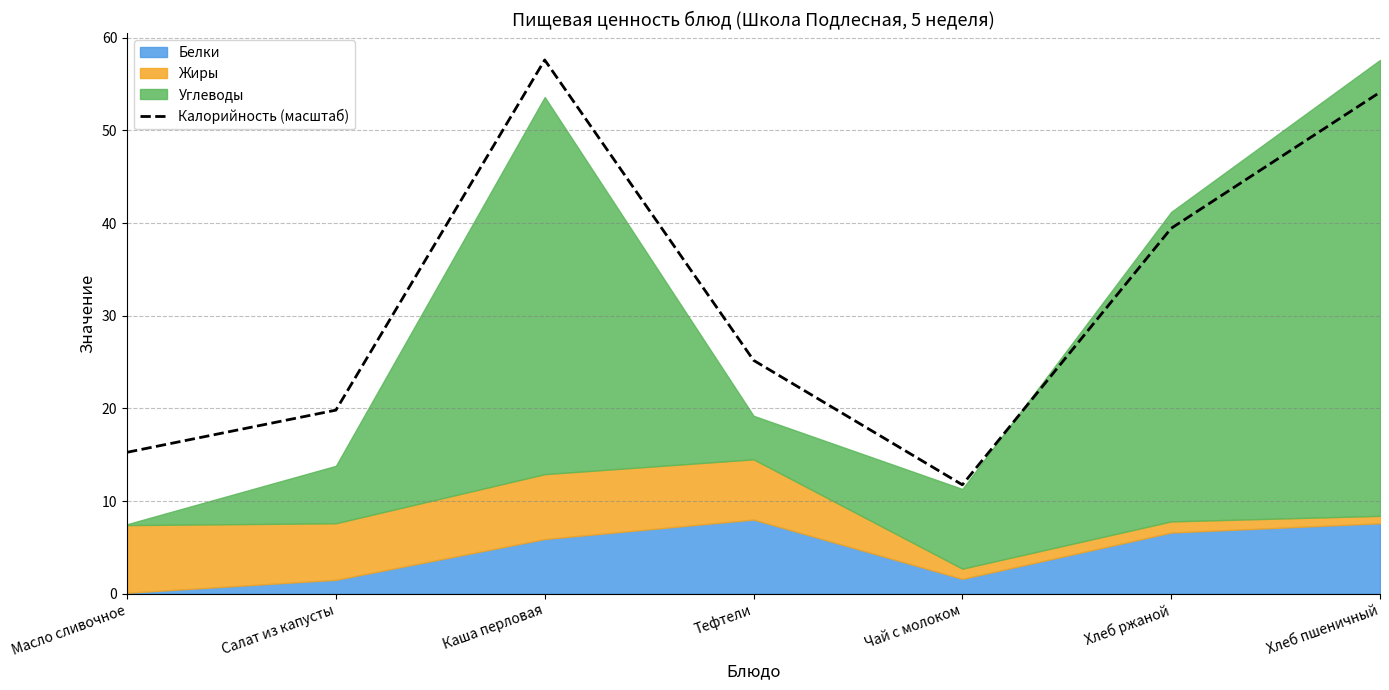

At which label is Калорийность (масштаб) closest to 34?

Хлеб ржаной